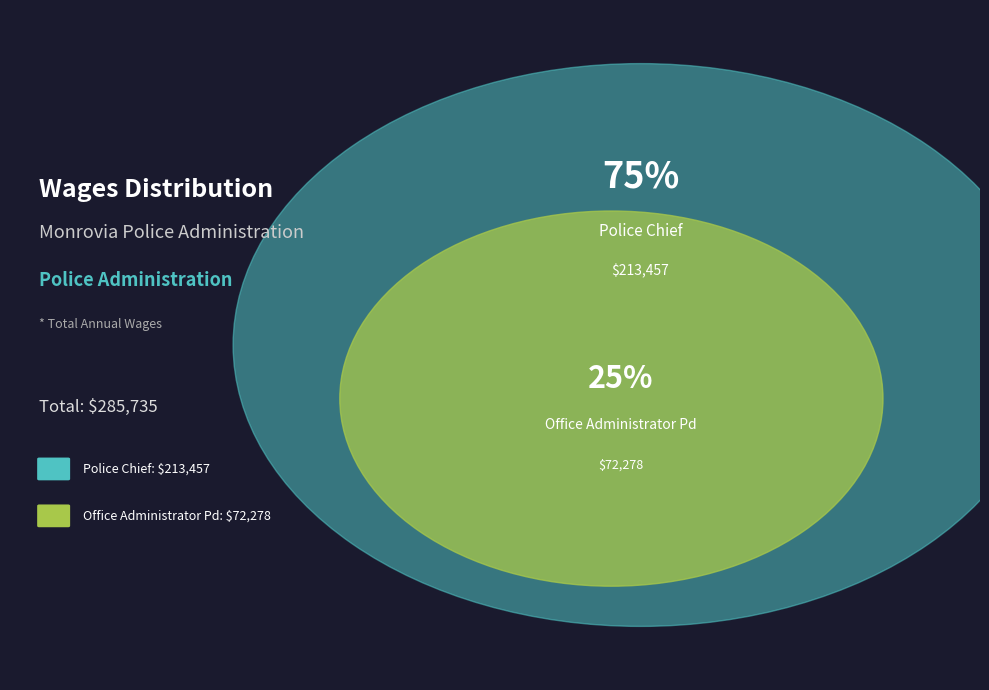

The Police Chief slice represents 90% of the pie. True or false?

False